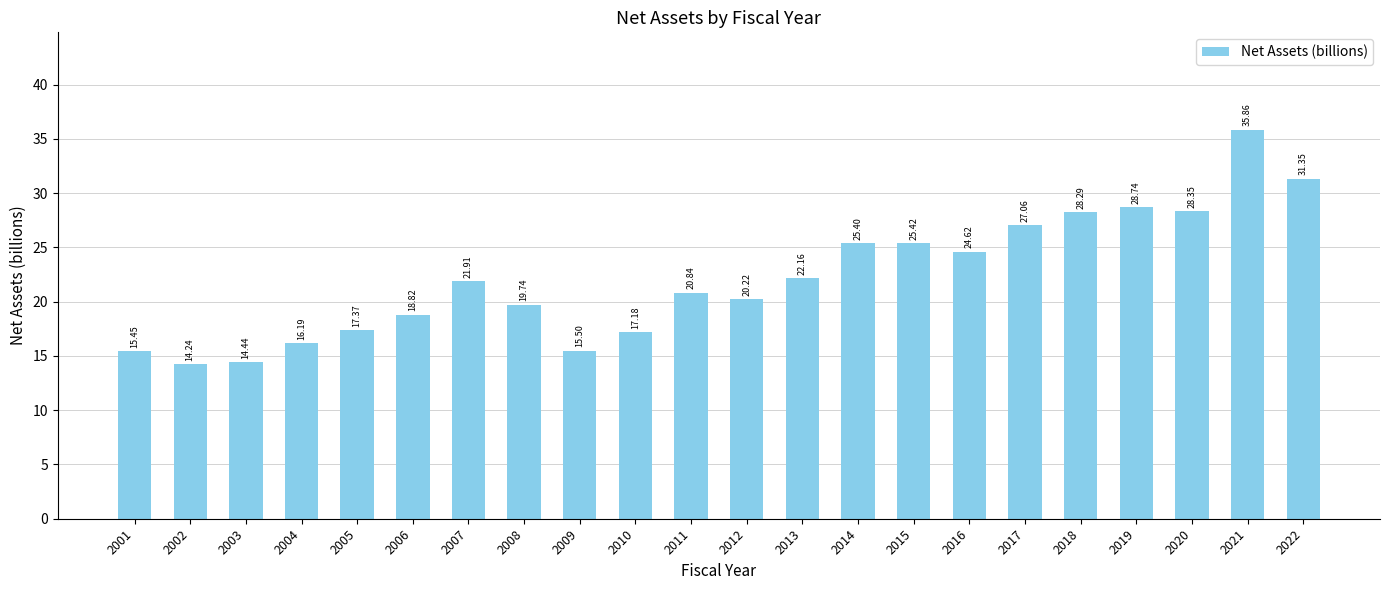

What is the difference between the second highest and second lowest values?

16.9